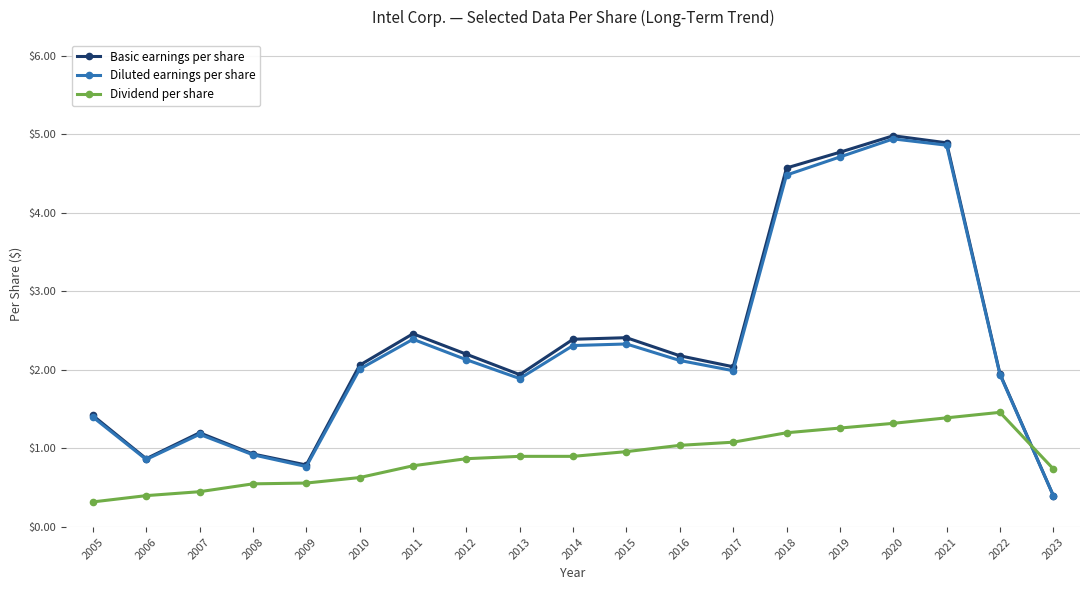

Between 2005 and 2021, which series saw the biggest shift?

Basic earnings per share